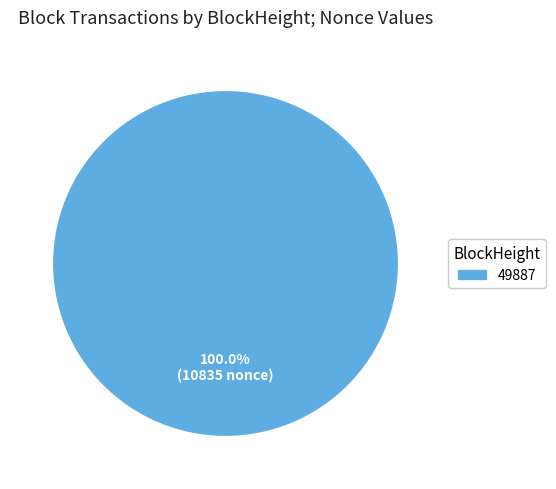

Is there any slice that represents more than half of the pie?

Yes